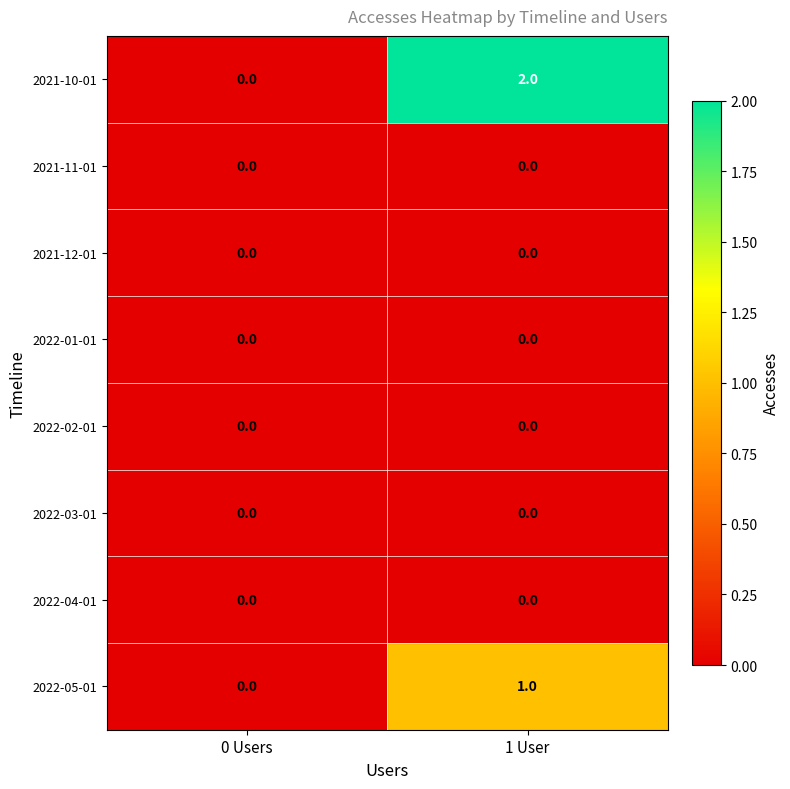

Reading left to right, list all the values displayed in this chart.

2021-10-01: 0	2
2021-11-01: 0	0
2021-12-01: 0	0
2022-01-01: 0	0
2022-02-01: 0	0
2022-03-01: 0	0
2022-04-01: 0	0
2022-05-01: 0	1